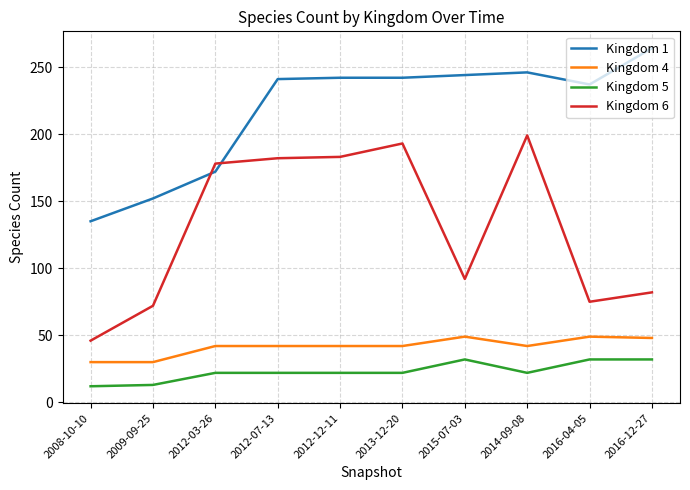

Which series has the largest range (max minus min)?

Kingdom 6